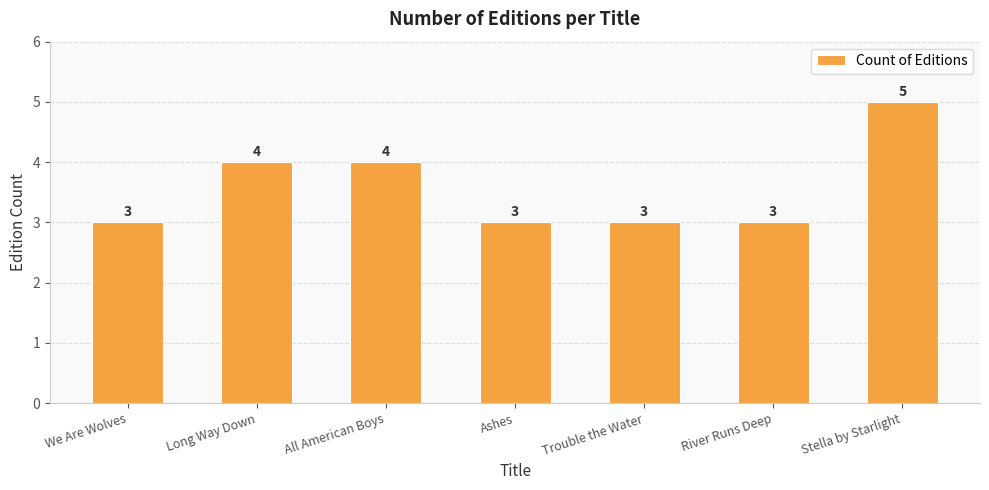

What is the ratio of the value at All American Boys to the value at River Runs Deep?

1.3